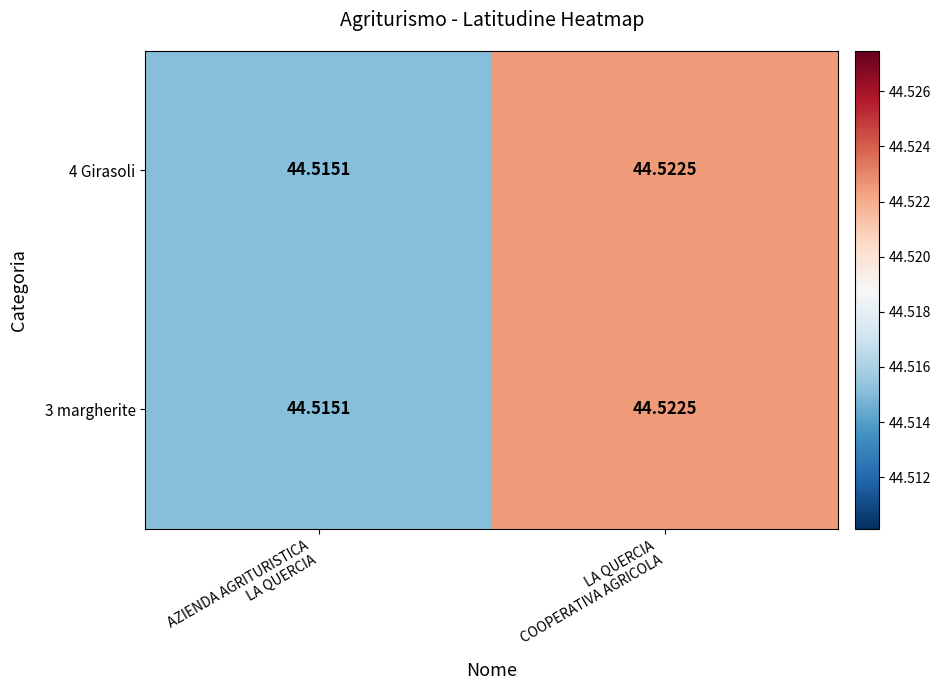

How many categories are shown in the chart?

2